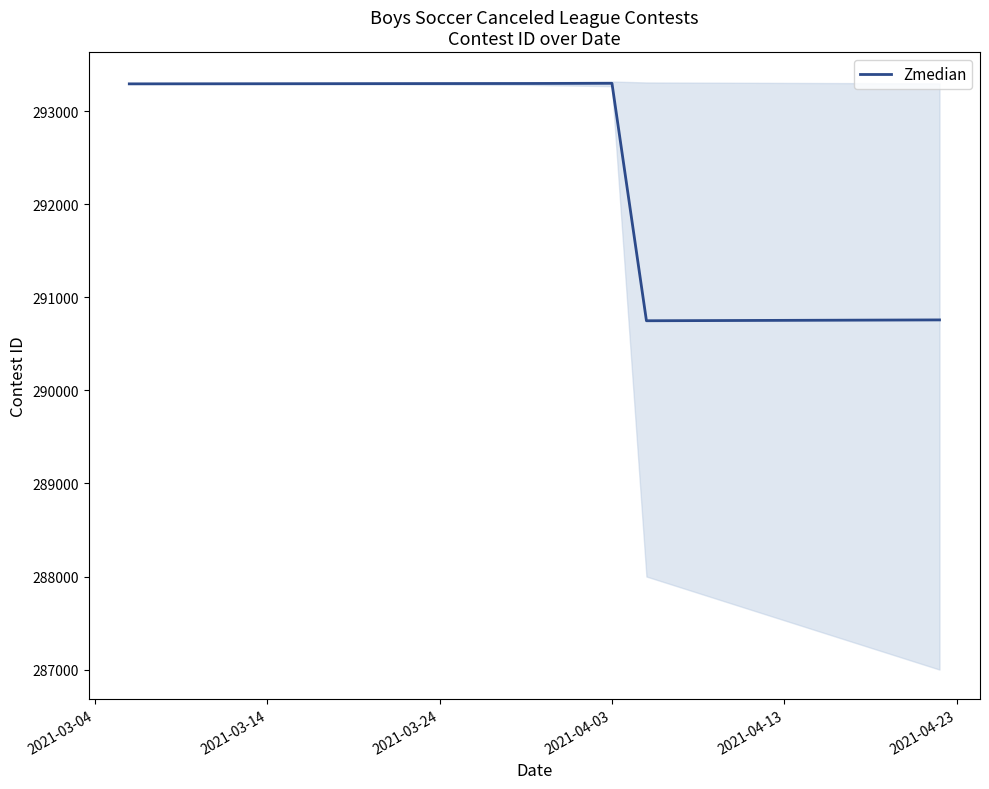

What is the maximum value for Zmedian?

293301